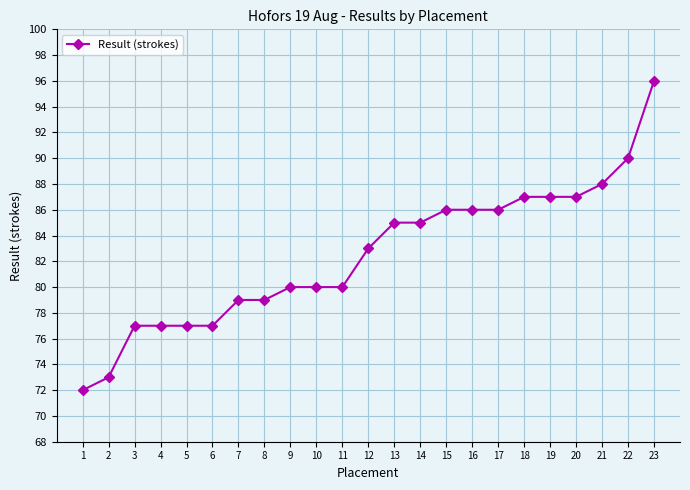

Is this an area chart (filled region under the line)?

No